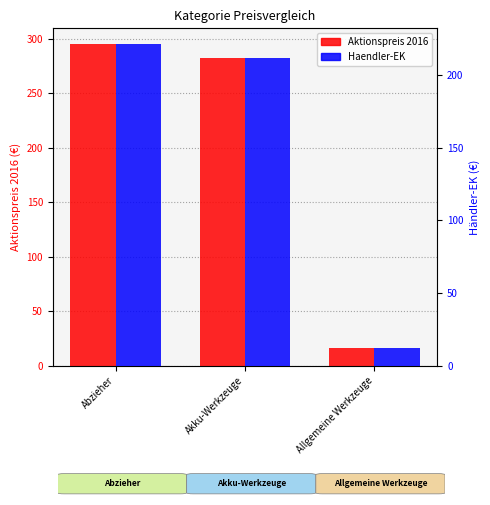

Reading left to right, transcribe all the data shown in this chart.

Aktionspreis 2016: 294.8	282.3	16.2
Haendler-EK: 221.1	211.7	12.2